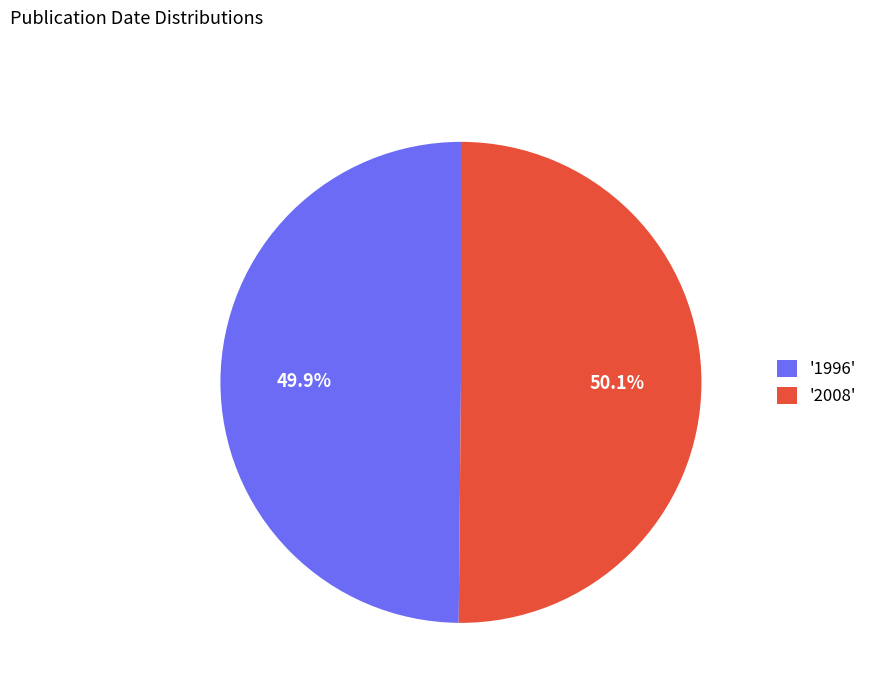

Is there any slice that represents more than half of the pie?

Yes